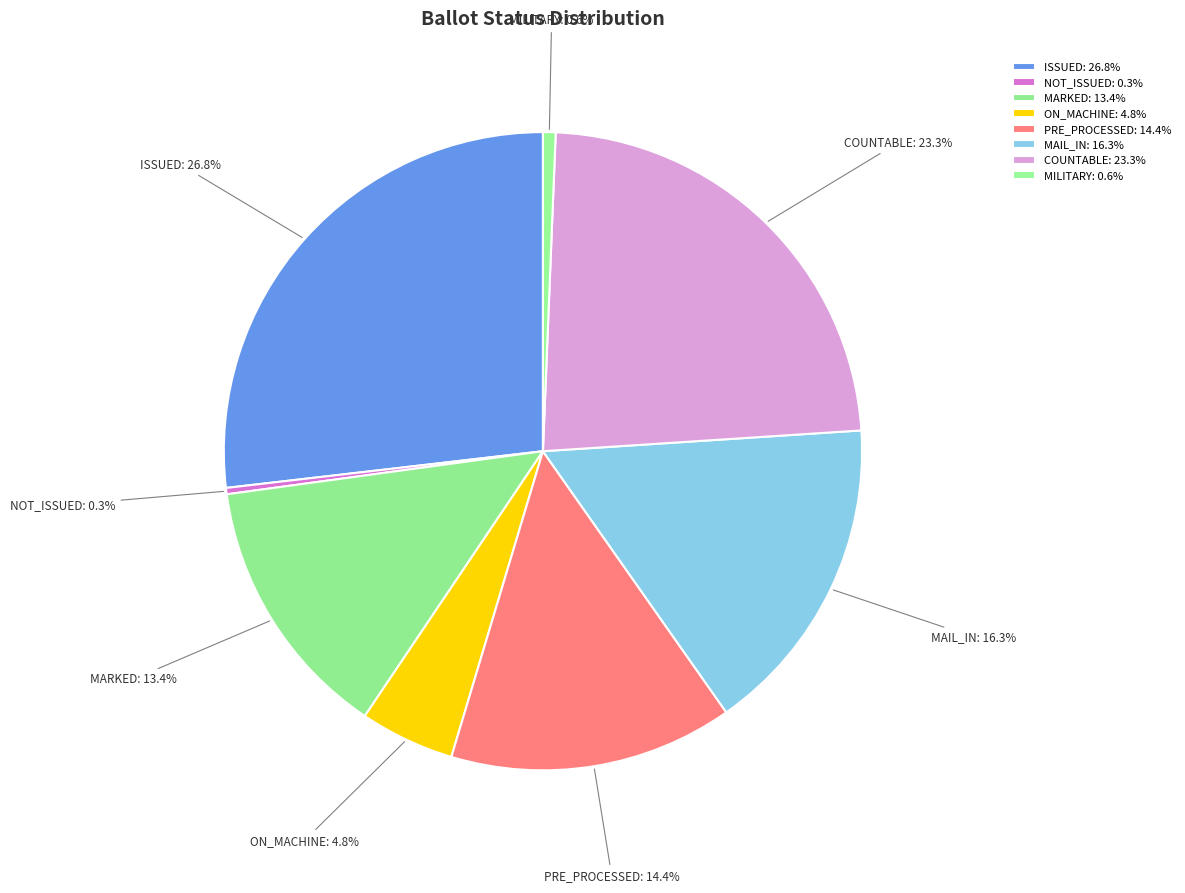

Is COUNTABLE: 23.3% the majority of the pie?

No